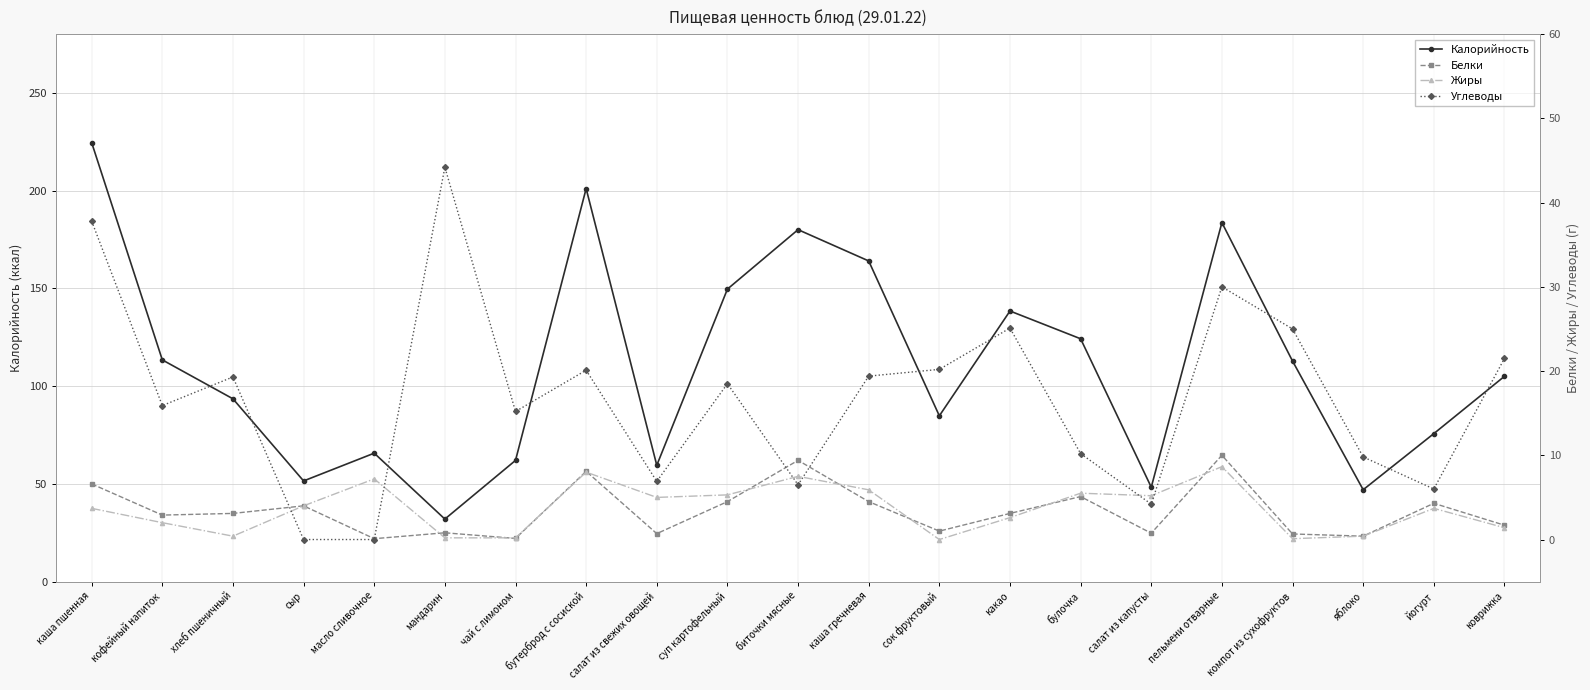

How many interior local peaks does the Углеводы series have?

6